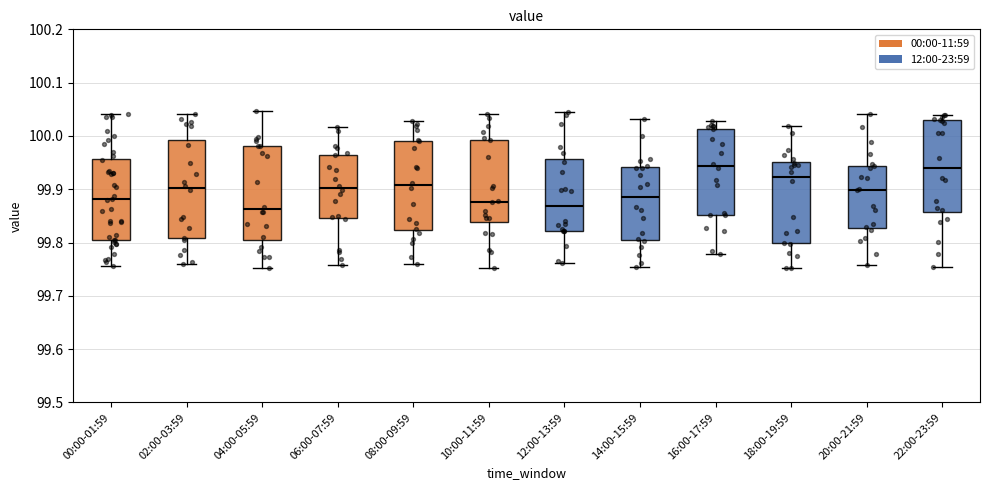

Reading left to right, read every box against the y-axis: the position of its median line, the range the box covers, and the ends of its whiskers. The values are not printed on the chart, so give them approximately, as read against the axis.

00:00-01:59: median 99.88, box 99.80 to 99.96, whiskers 99.76 to 100.04
02:00-03:59: median 99.90, box 99.81 to 99.99, whiskers 99.76 to 100.04
04:00-05:59: median 99.86, box 99.81 to 99.98, whiskers 99.75 to 100.05
06:00-07:59: median 99.90, box 99.85 to 99.97, whiskers 99.76 to 100.02
08:00-09:59: median 99.91, box 99.82 to 99.99, whiskers 99.76 to 100.03
10:00-11:59: median 99.88, box 99.84 to 99.99, whiskers 99.75 to 100.04
12:00-13:59: median 99.87, box 99.82 to 99.96, whiskers 99.76 to 100.05
14:00-15:59: median 99.88, box 99.81 to 99.94, whiskers 99.75 to 100.03
16:00-17:59: median 99.94, box 99.85 to 100.01, whiskers 99.78 to 100.03
18:00-19:59: median 99.92, box 99.80 to 99.95, whiskers 99.75 to 100.02
20:00-21:59: median 99.90, box 99.83 to 99.94, whiskers 99.76 to 100.04
22:00-23:59: median 99.94, box 99.86 to 100.03, whiskers 99.75 to 100.04